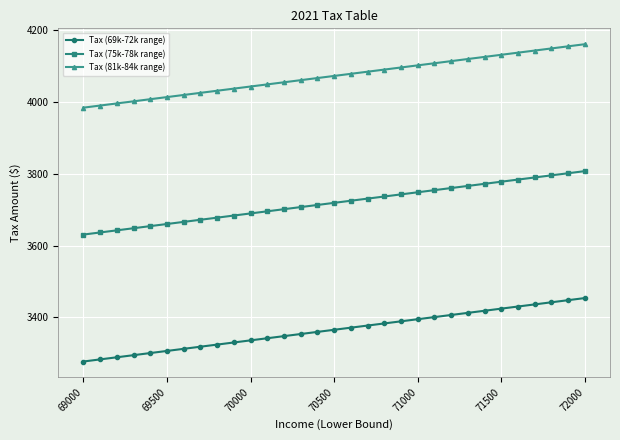

True or false: Tax (81k-84k range) and Tax (75k-78k range) intersect in this chart.

False